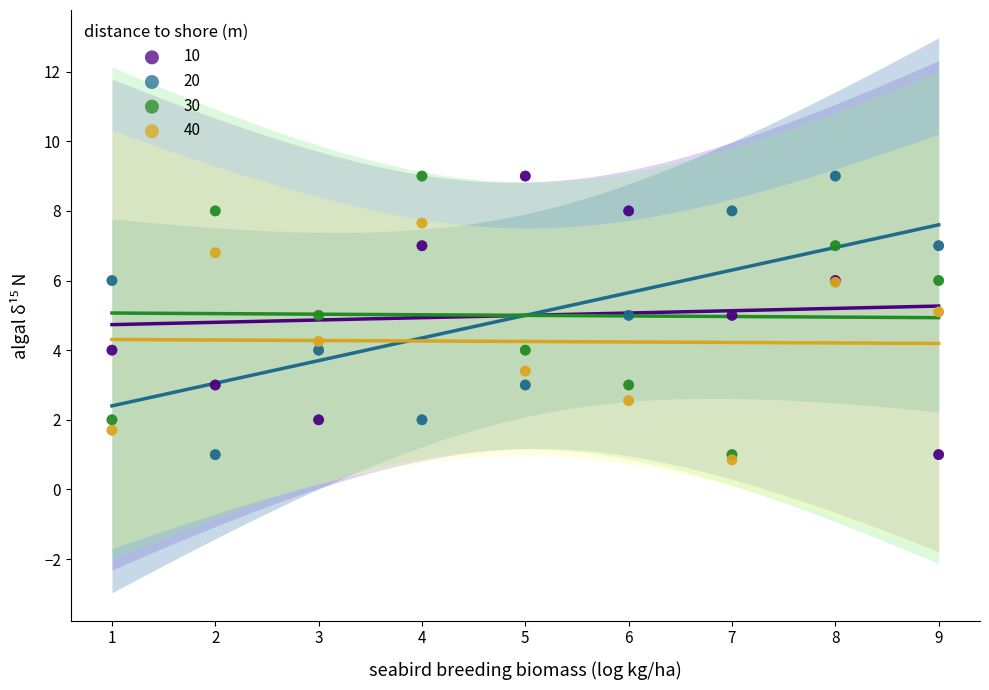

Which series contains the lowest Y value?

40